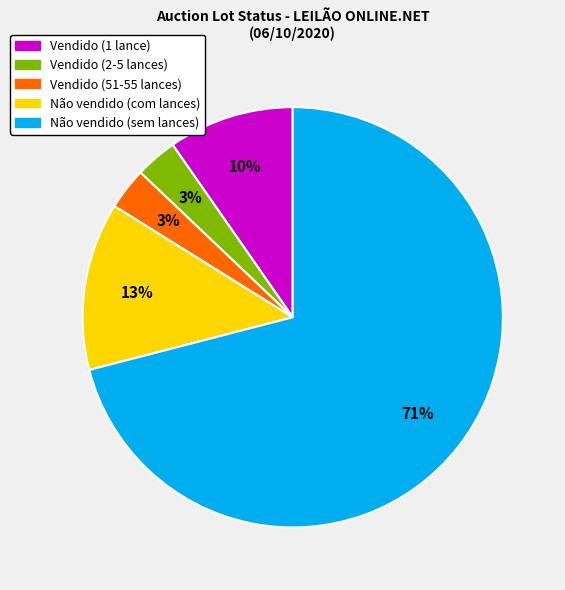

Does any single category account for the majority?

Yes